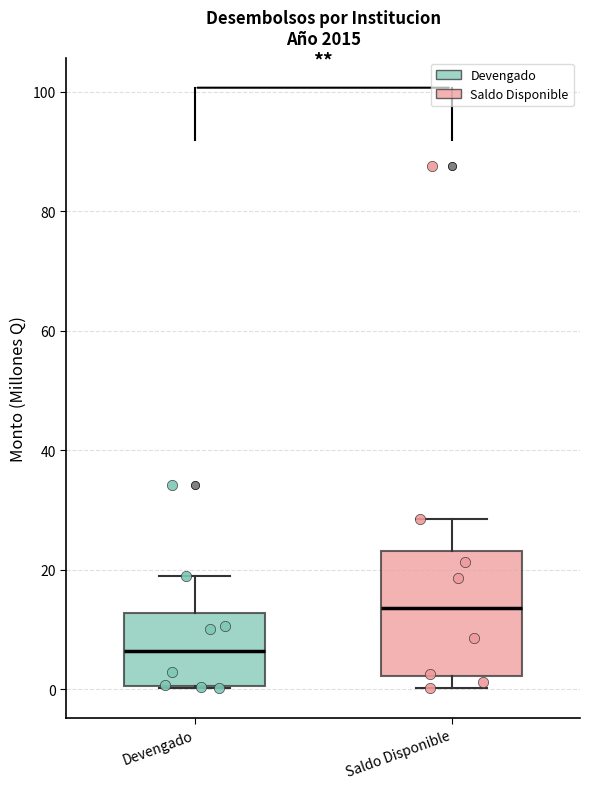

Which box is the tallest, from its lower edge to its upper edge?

Saldo Disponible